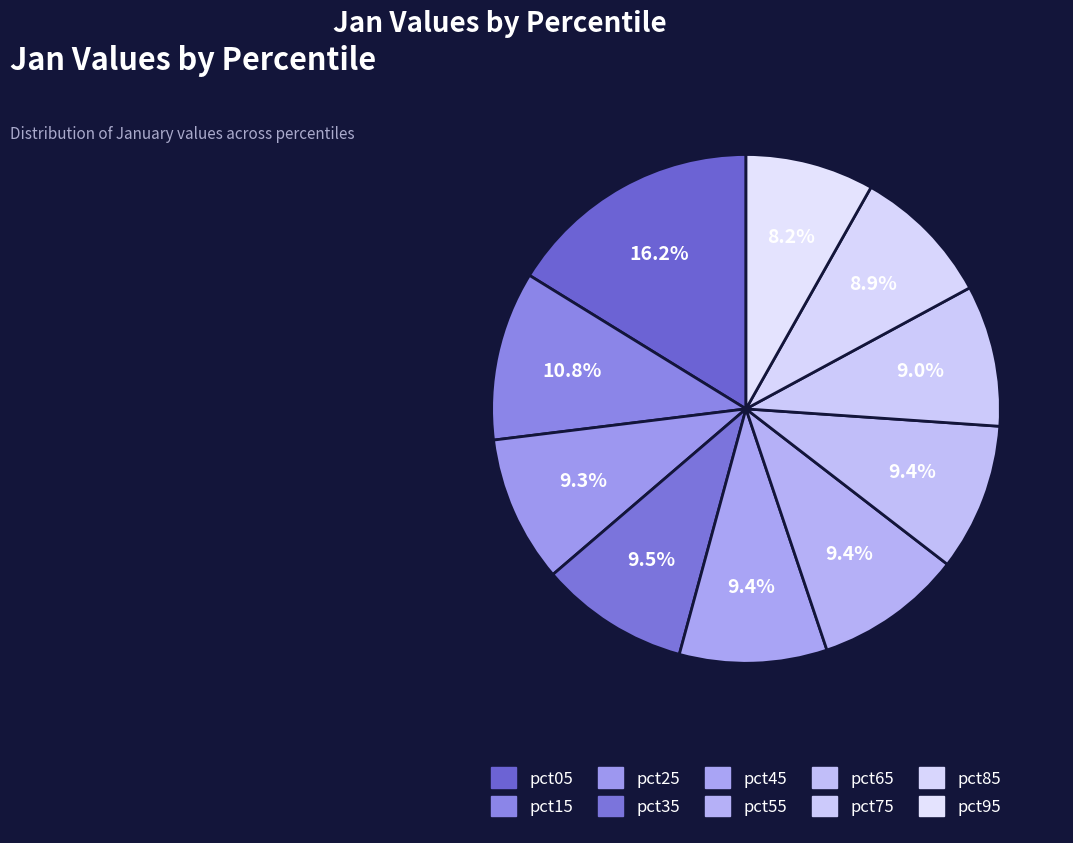

To the nearest percent, what is the difference between the largest and smallest slice percentages?

8%